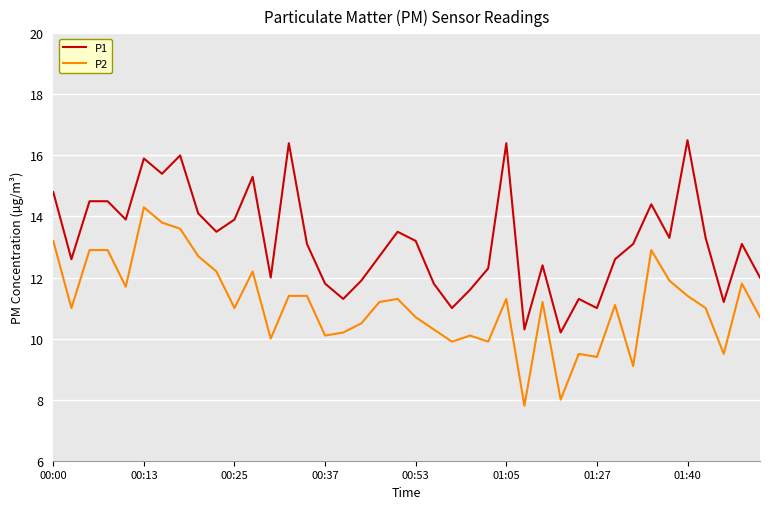

List the series in order of their peak value, highest first.

P1, P2